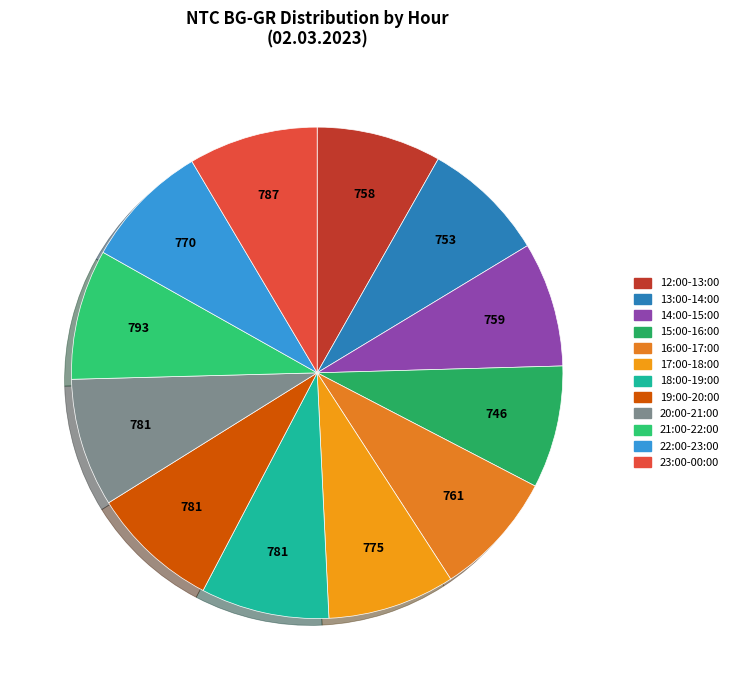

What is the total percentage of 16:00-17:00 and 13:00-14:00?

16.4%